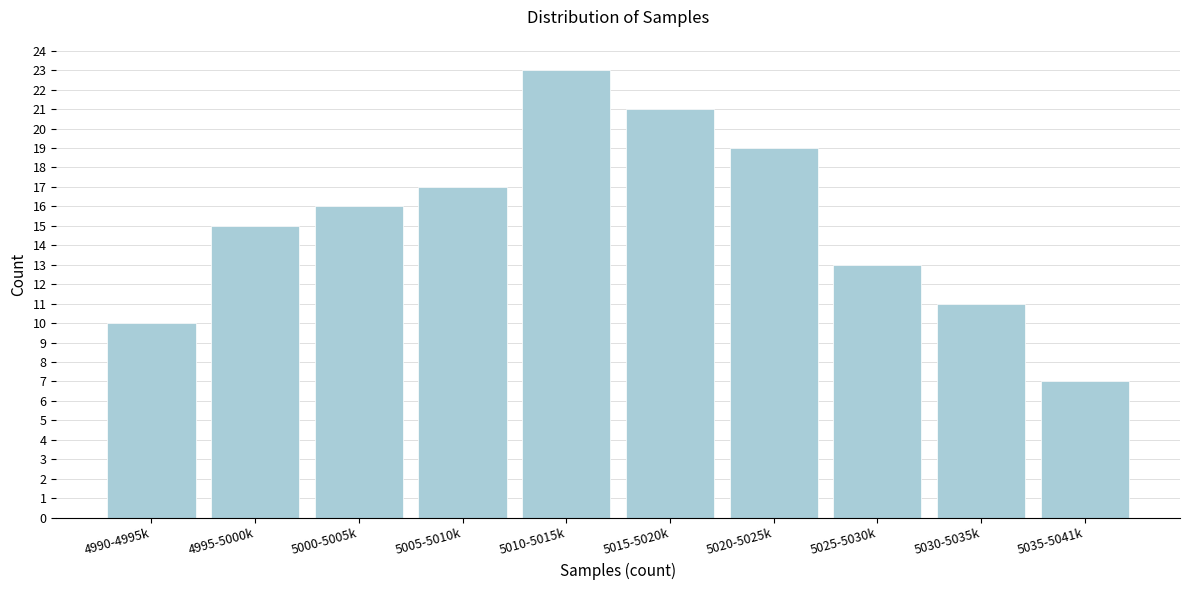

Reading right to left, extract all data points from this chart.

5035-5041k=7	5030-5035k=11	5025-5030k=13	5020-5025k=19	5015-5020k=21	5010-5015k=23	5005-5010k=17	5000-5005k=16	4995-5000k=15	4990-4995k=10